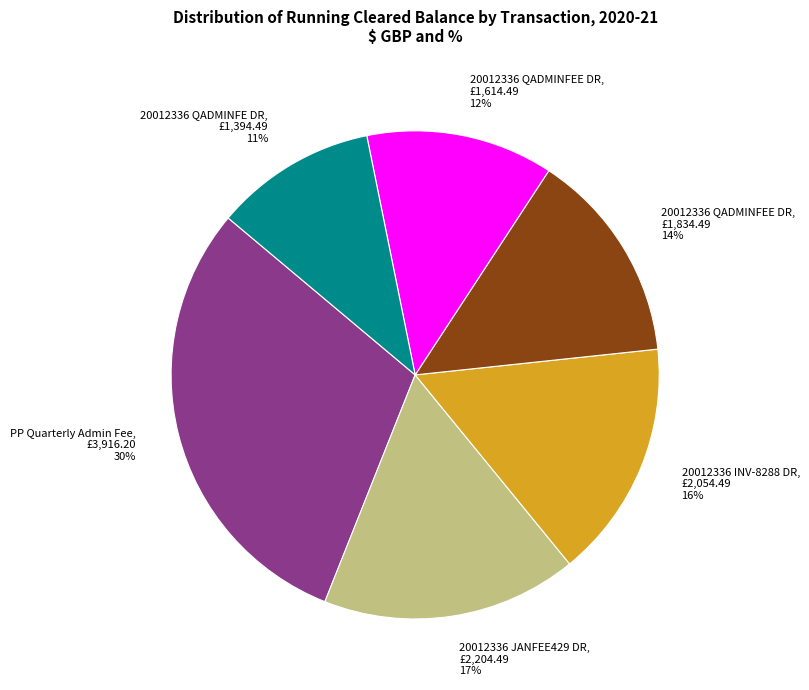

To the nearest percent, what is the average slice percentage?

17%